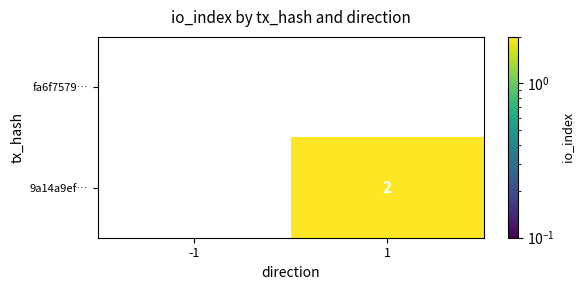

True or false: 9a14a9ef… has a value of 2 at 1.

True